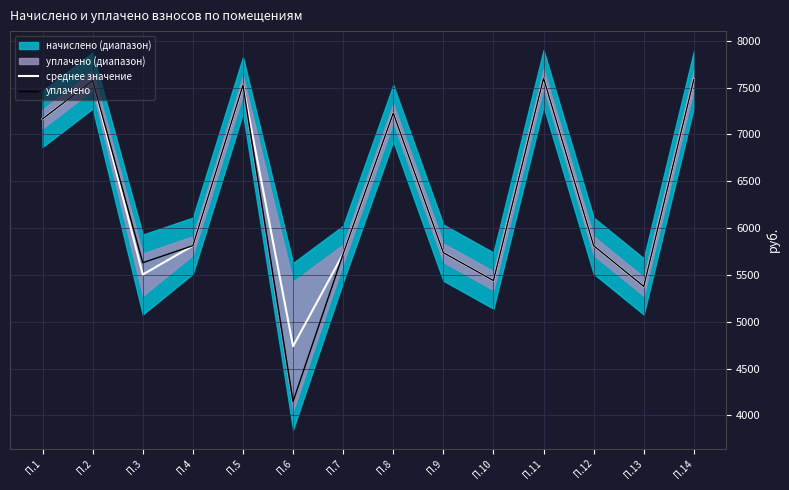

At which category does the chart reach its peak across all series?

П.11